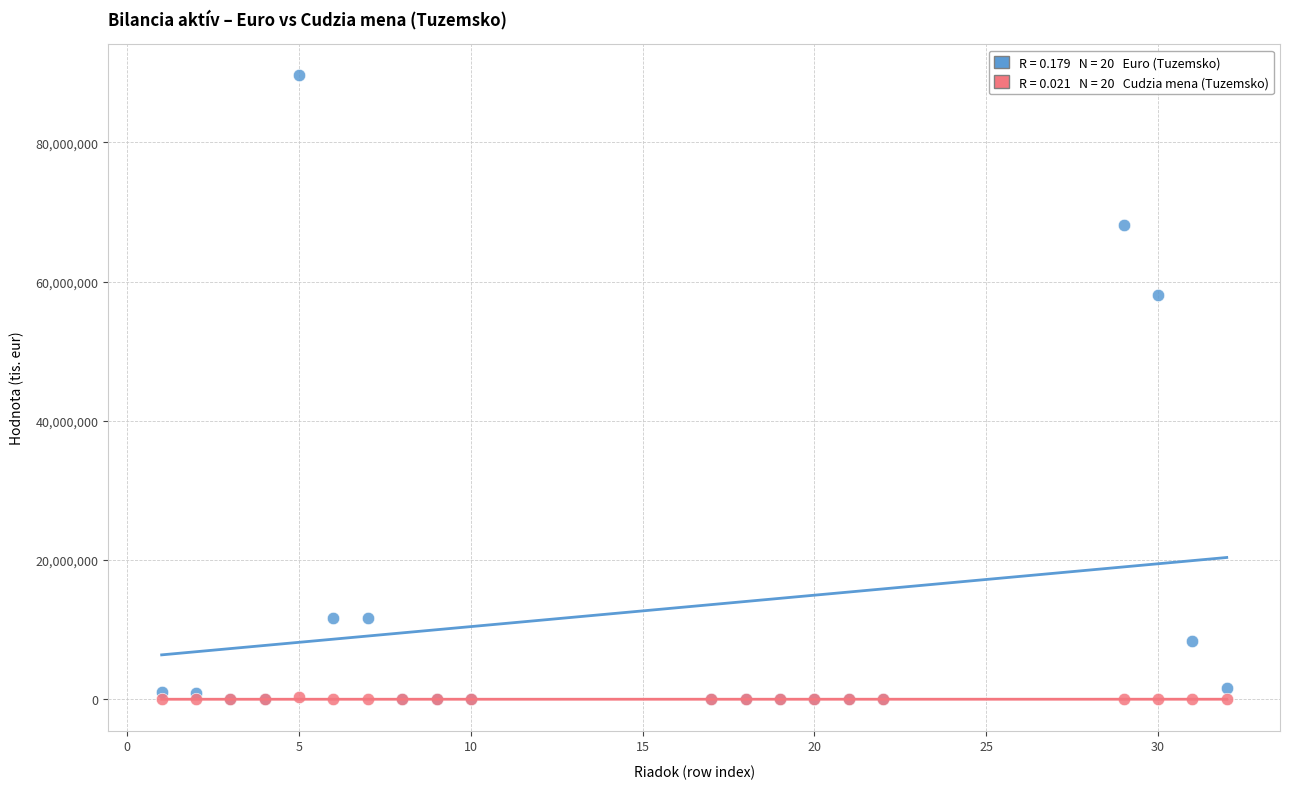

Across all series, what Y value is closest to 44797562?

58039226